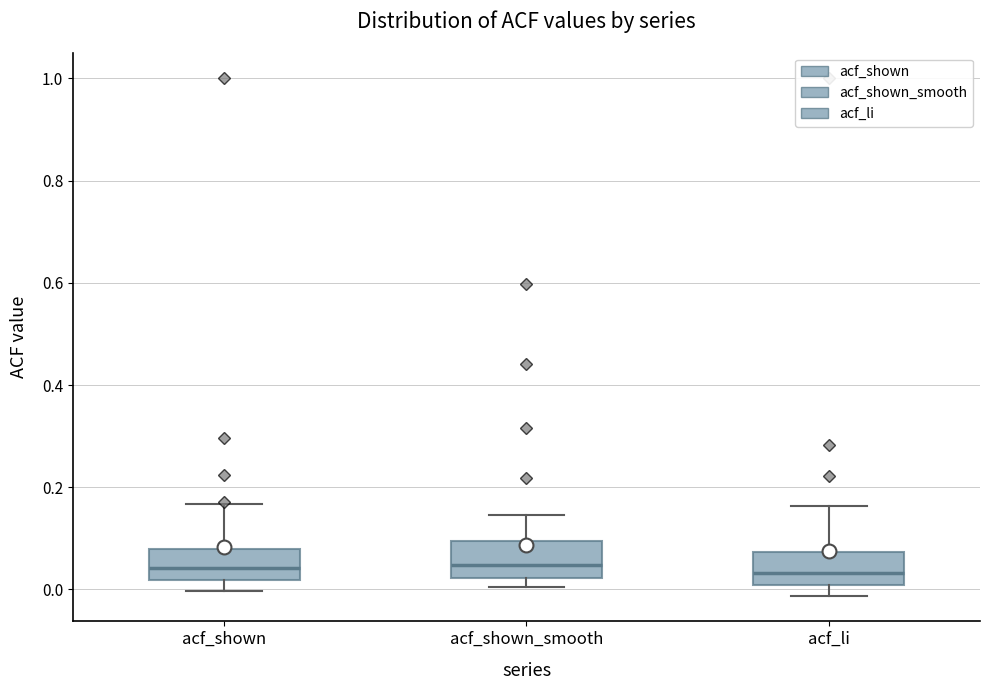

Reading left to right, read every box against the y-axis: the position of its median line, the range the box covers, and the ends of its whiskers. The values are not printed on the chart, so give them approximately, as read against the axis.

acf_shown: median 0.04, box 0.02 to 0.08, whiskers 0.00 to 0.16
acf_shown_smooth: median 0.04, box 0.02 to 0.10, whiskers 0.00 to 0.14
acf_li: median 0.04, box 0.00 to 0.08, whiskers -0.02 to 0.16